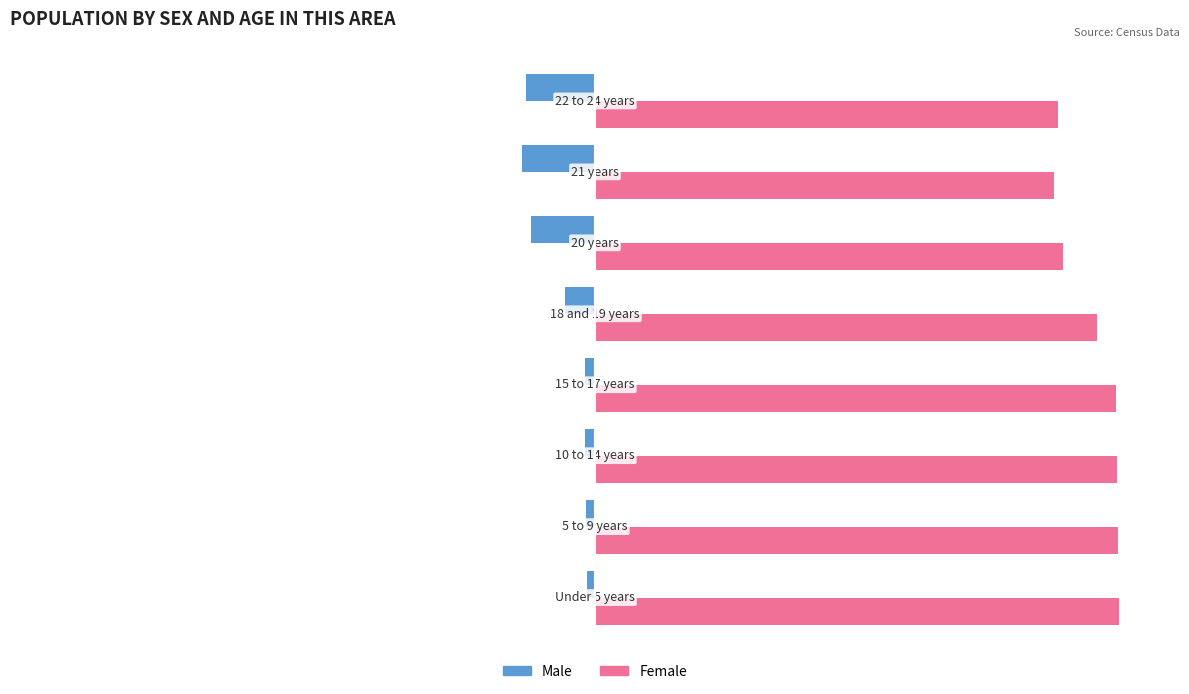

List the series in order of their peak value, lowest first.

Male, Female